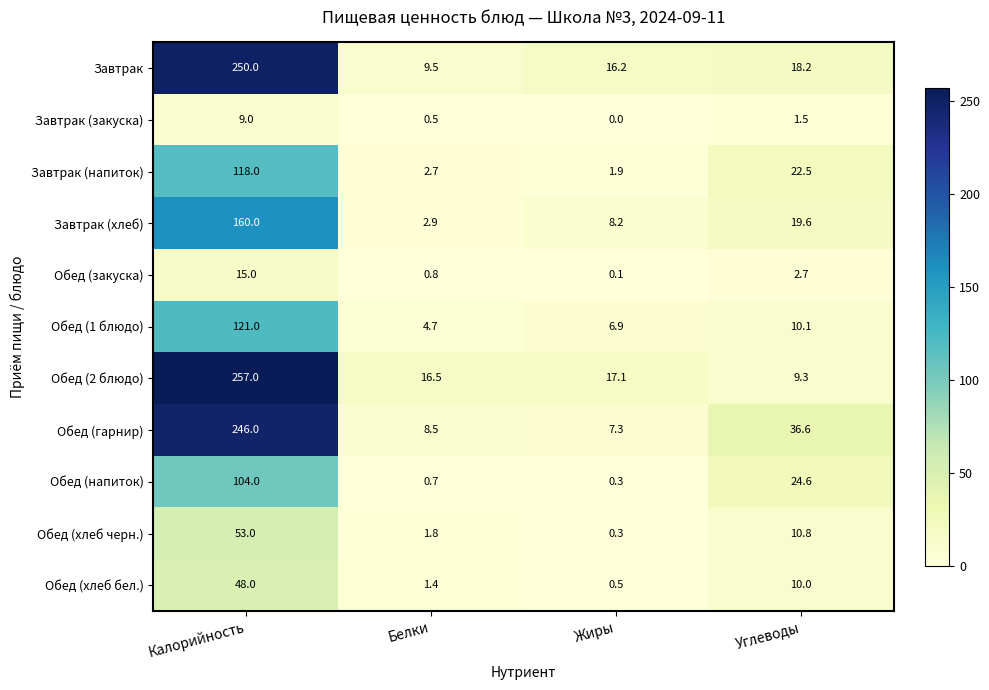

Is it true that Обед (хлеб черн.) equals 0.3 at Жиры?

True